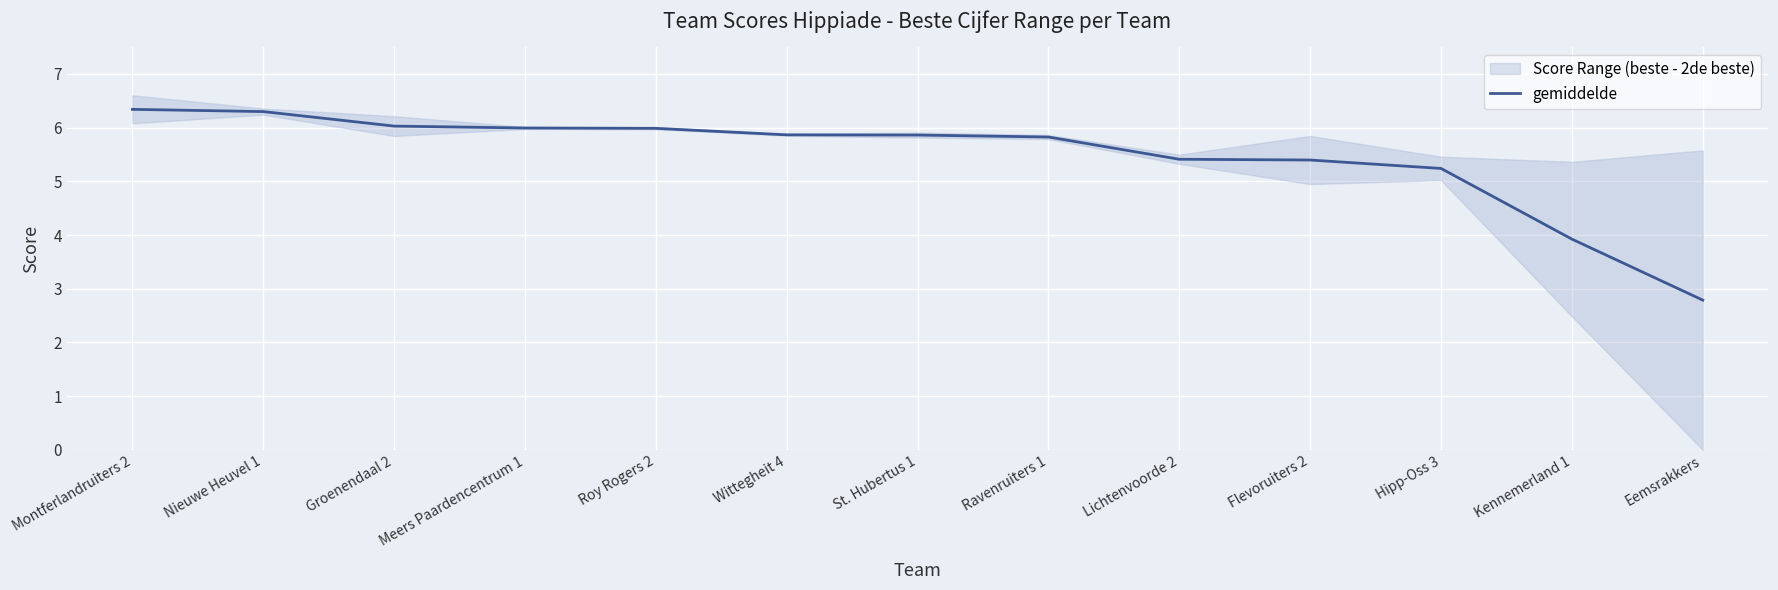

What is the maximum value shown in the chart?

6.3